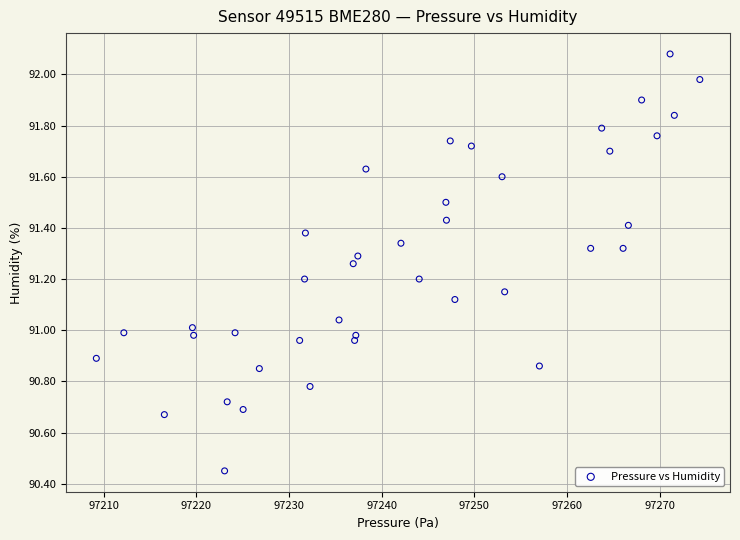

What is the range of Y values (max minus min)?

1.6